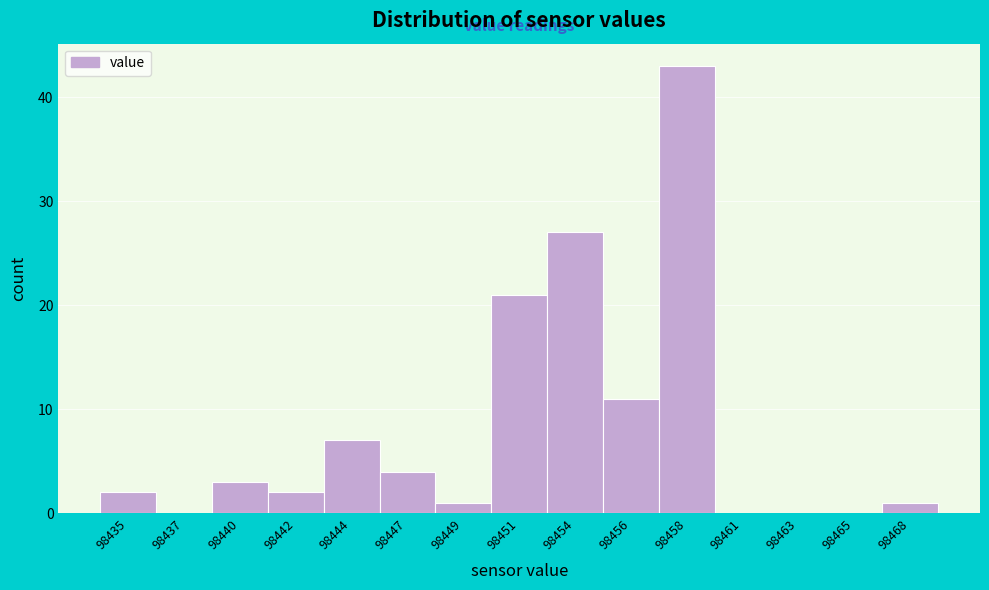

What is the maximum value shown in the chart?

43